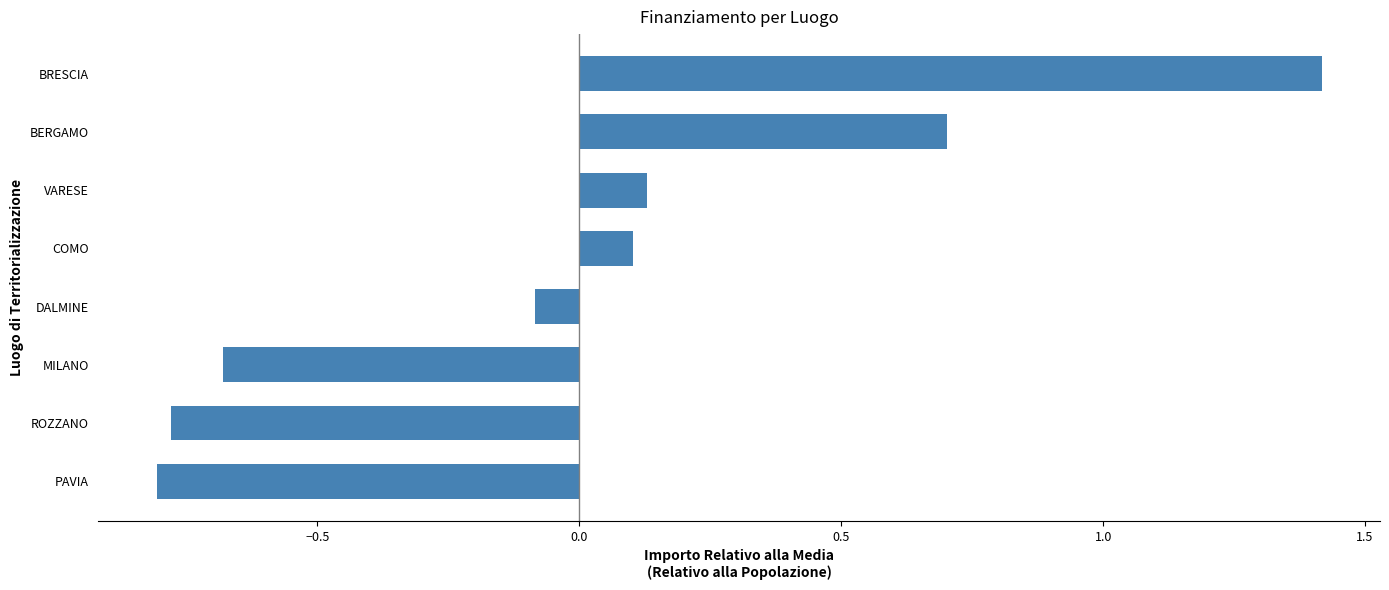

What is the difference between the second highest and minimum values?

1.5